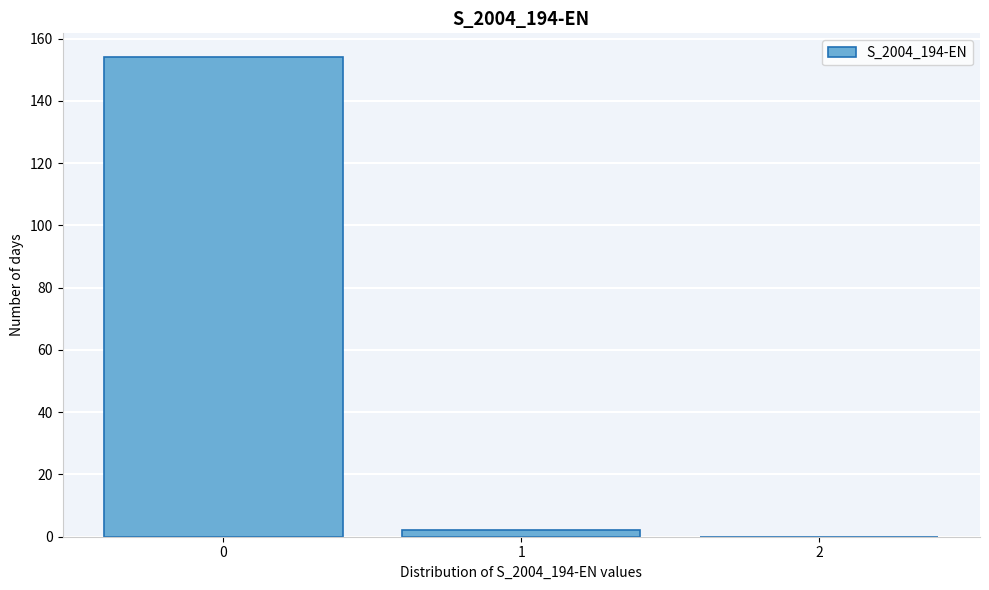

Reading right to left, what are all the values shown in this chart?

2=0	1=2	0=154